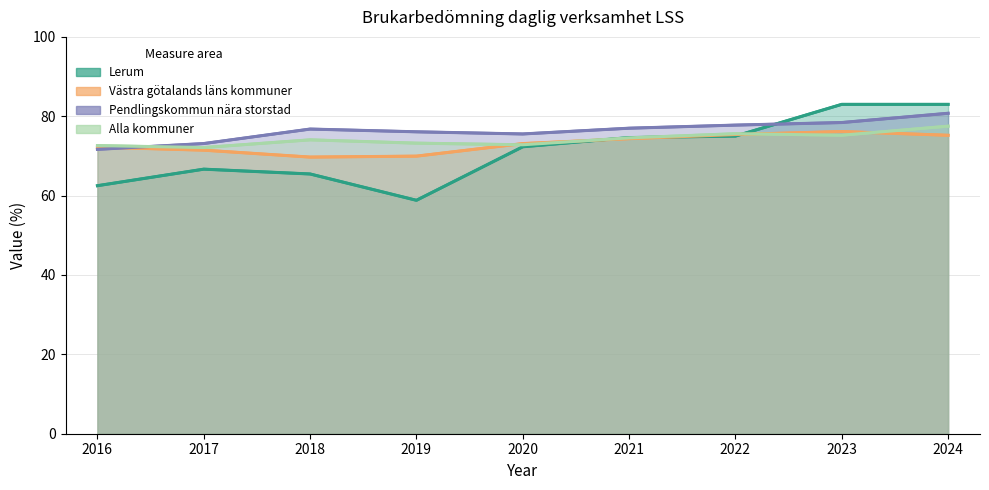

Rank the series at 2018 from lowest to highest value.

Lerum, Västra götalands läns kommuner, Alla kommuner, Pendlingskommun nära storstad